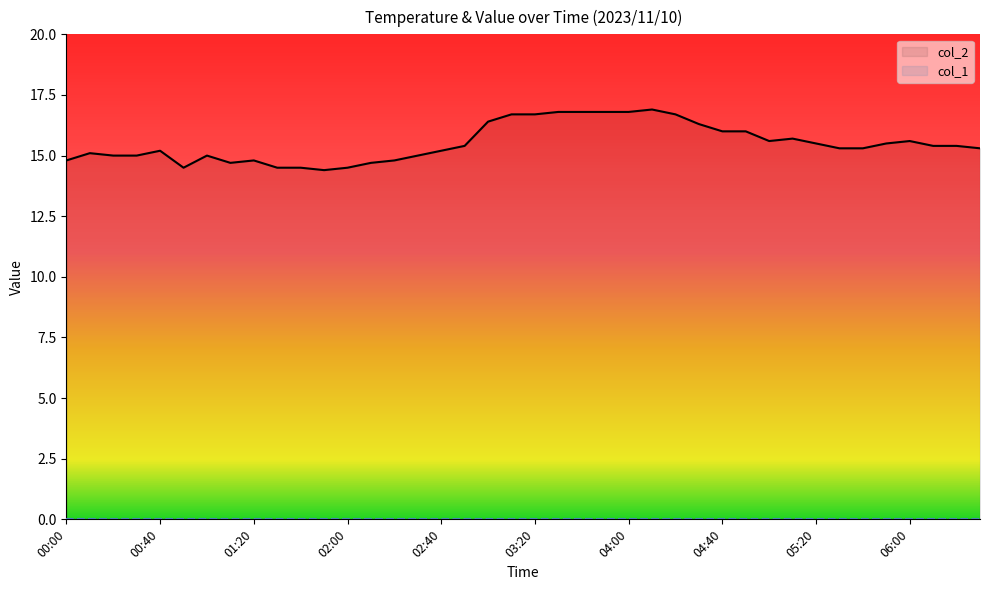

How many interior local peaks (higher than both neighbors) does the data have?

7